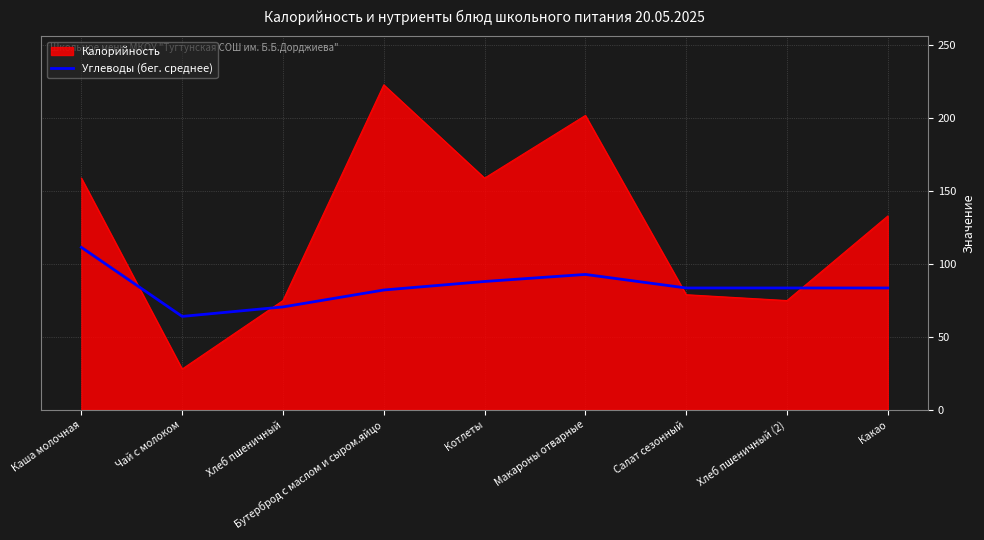

What position from the right is Бутерброд с маслом и сыром.яйцо?

6